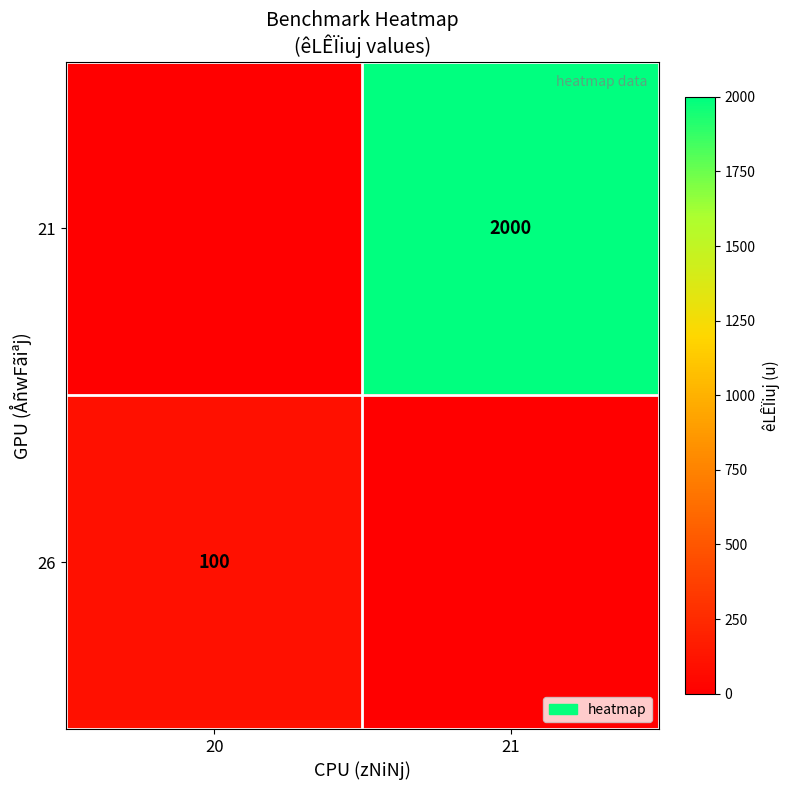

The 21 series shows 2000 at 21. True or false?

True